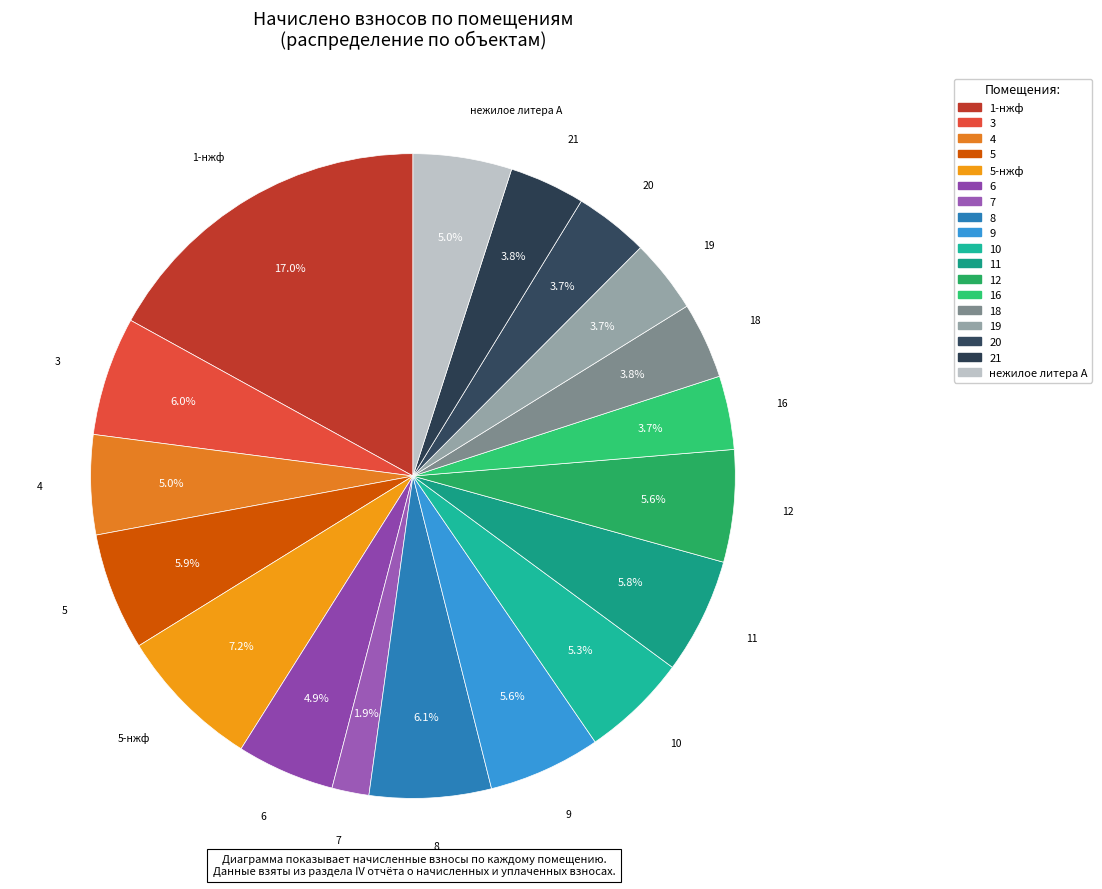

Rank the categories by value from highest to lowest.

1-нжф, 5-нжф, 8, 3, 5, 11, 9, 12, 10, 4, нежилое литера А, 6, 18, 21, 20, 19, 16, 7